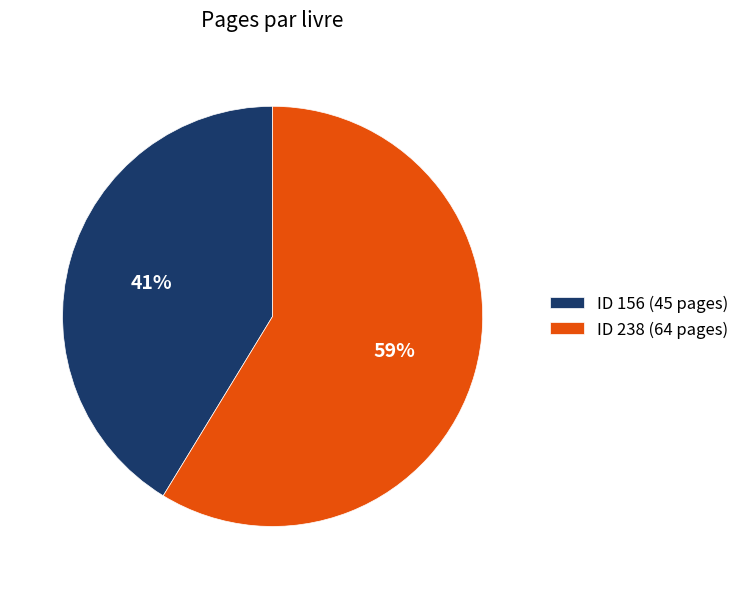

Which category accounts for the majority?

ID 238 (64 pages)